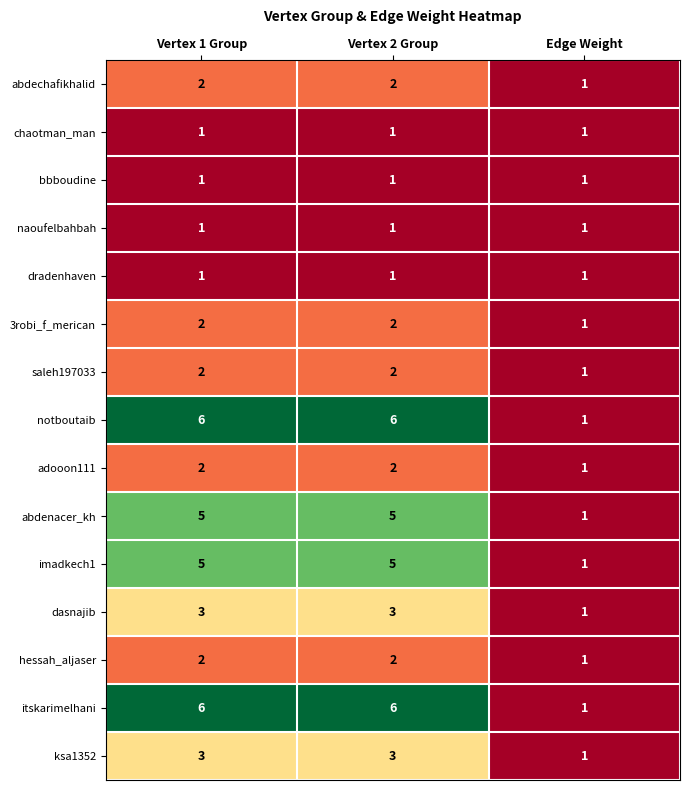

What is the total value across all series at Vertex 2 Group?

42